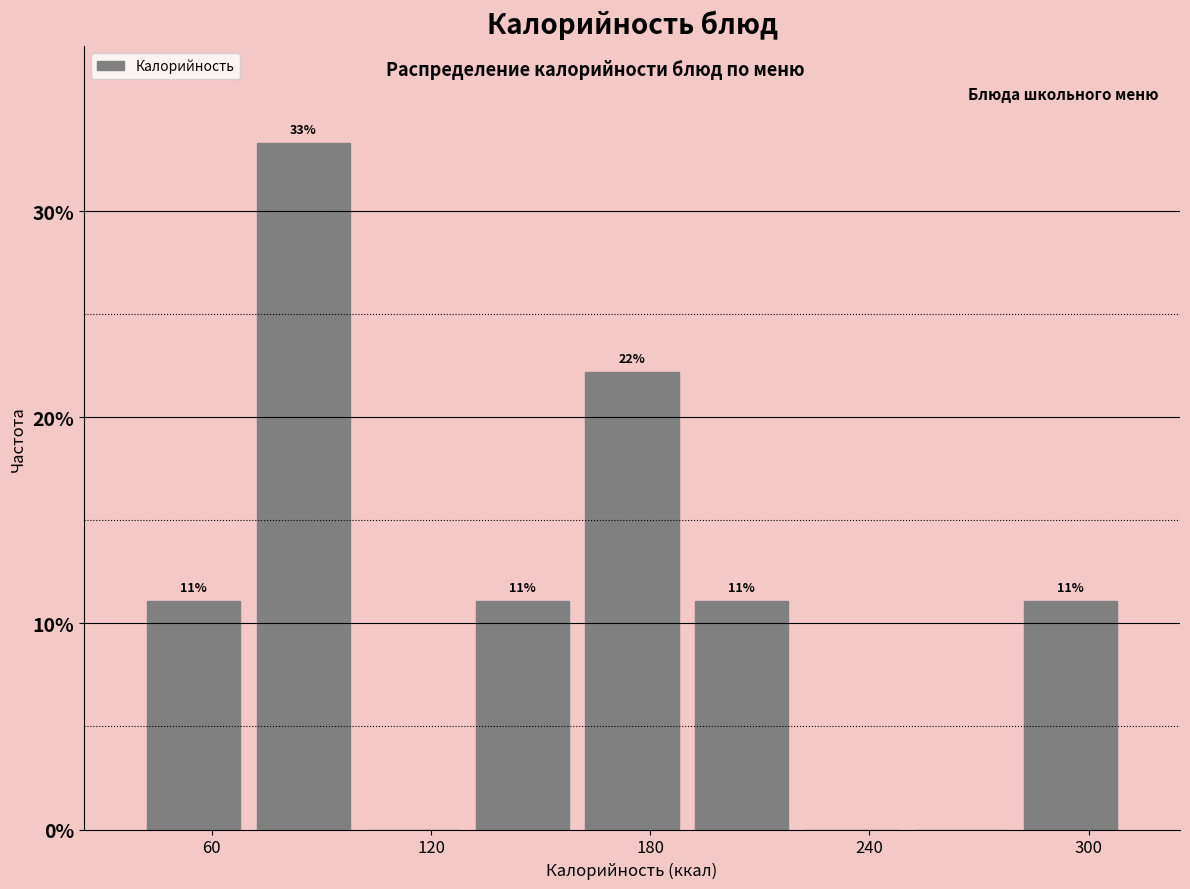

Around what value on the x-axis is the tallest bar? Give the approximate position of its centre, as read against the axis.

90